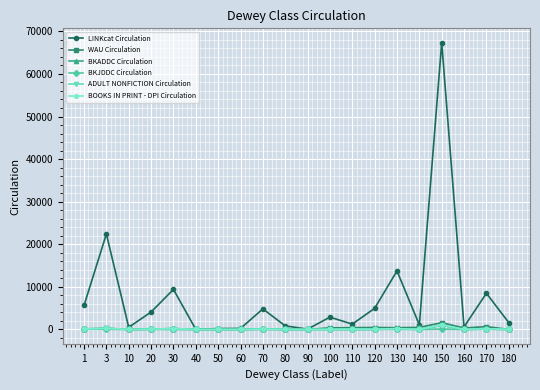

The BOOKS IN PRINT - DPI Circulation series shows 0 at 40. True or false?

True